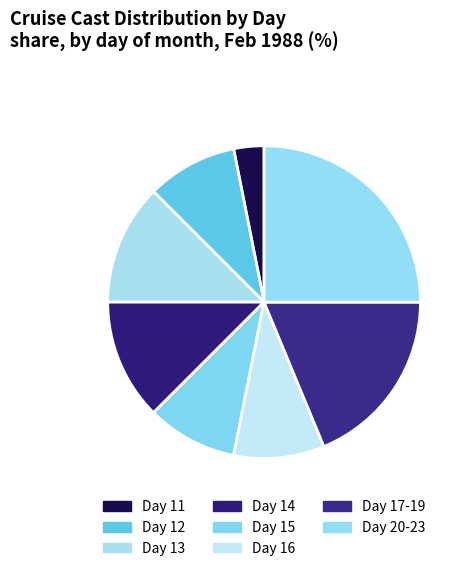

To the nearest percent, what is the average slice percentage?

12%